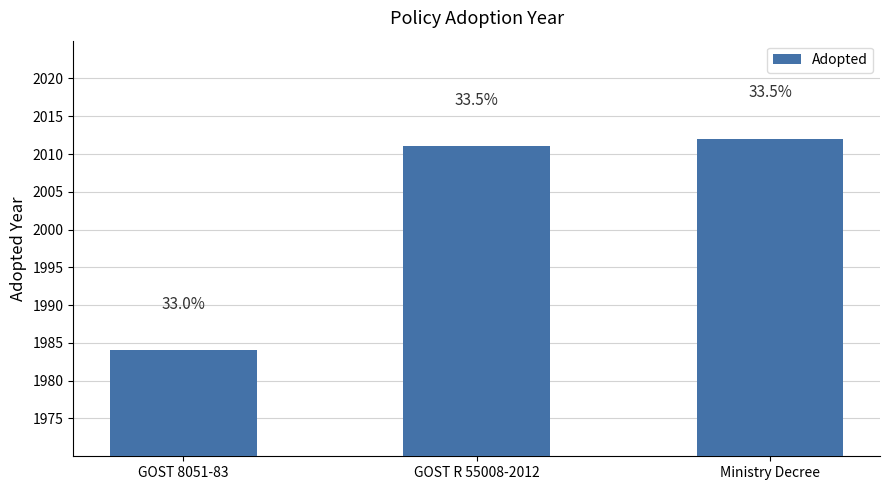

What value does the data have at GOST 8051-83?

1984